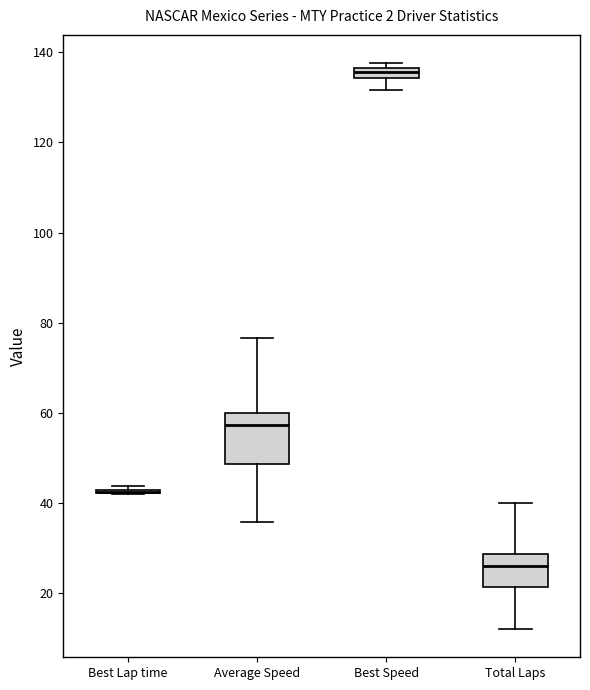

Where is the lower edge of the box for Average Speed on the y-axis? The values are not printed on the chart, so give them approximately, as read against the axis.

48